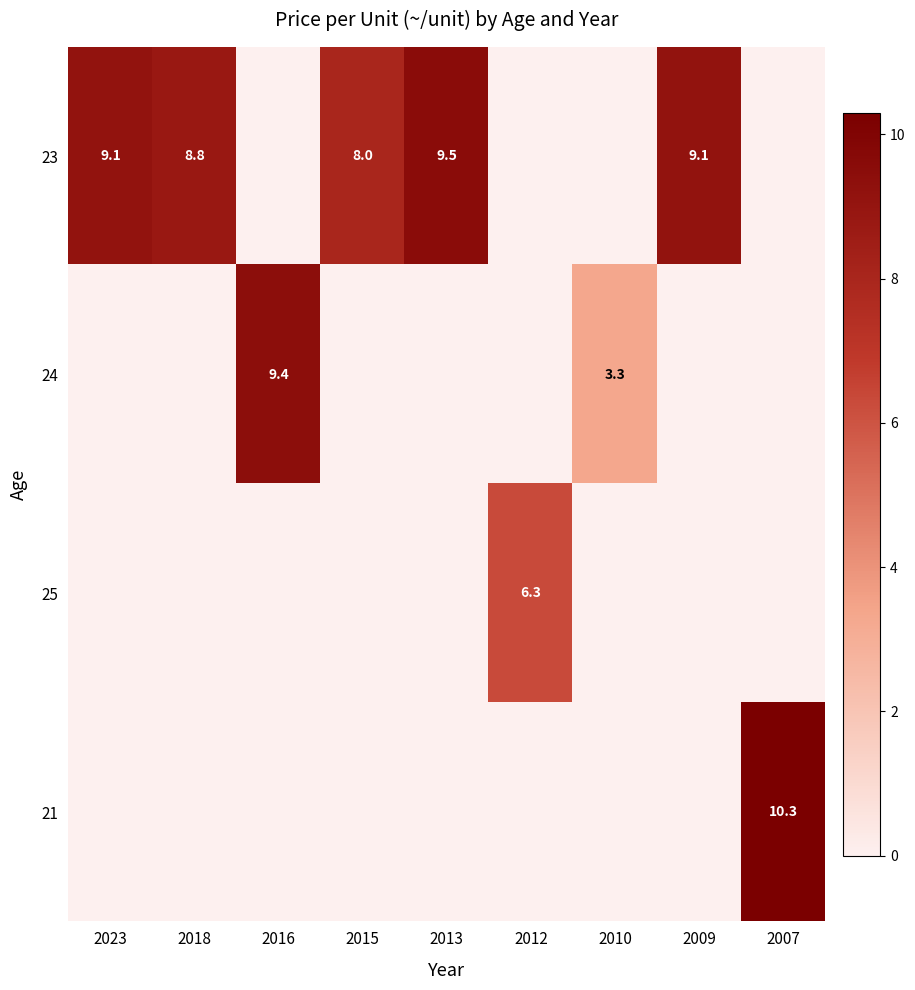

Which series has the largest total across all categories?

23